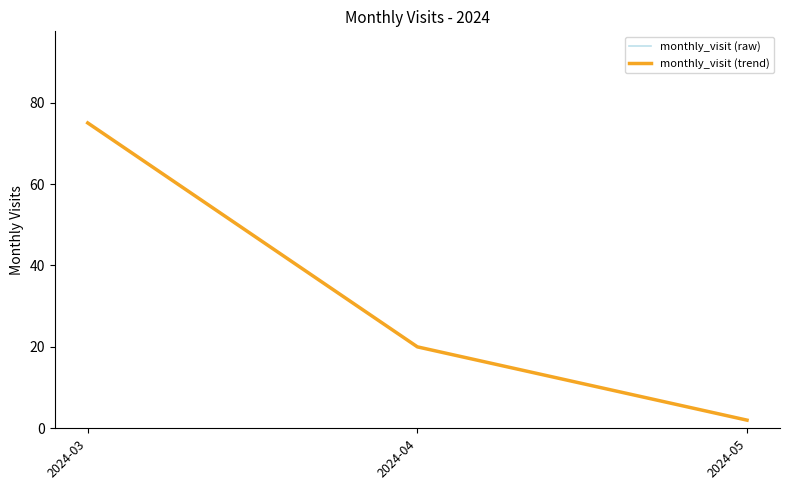

How many lines are shown in the chart?

2